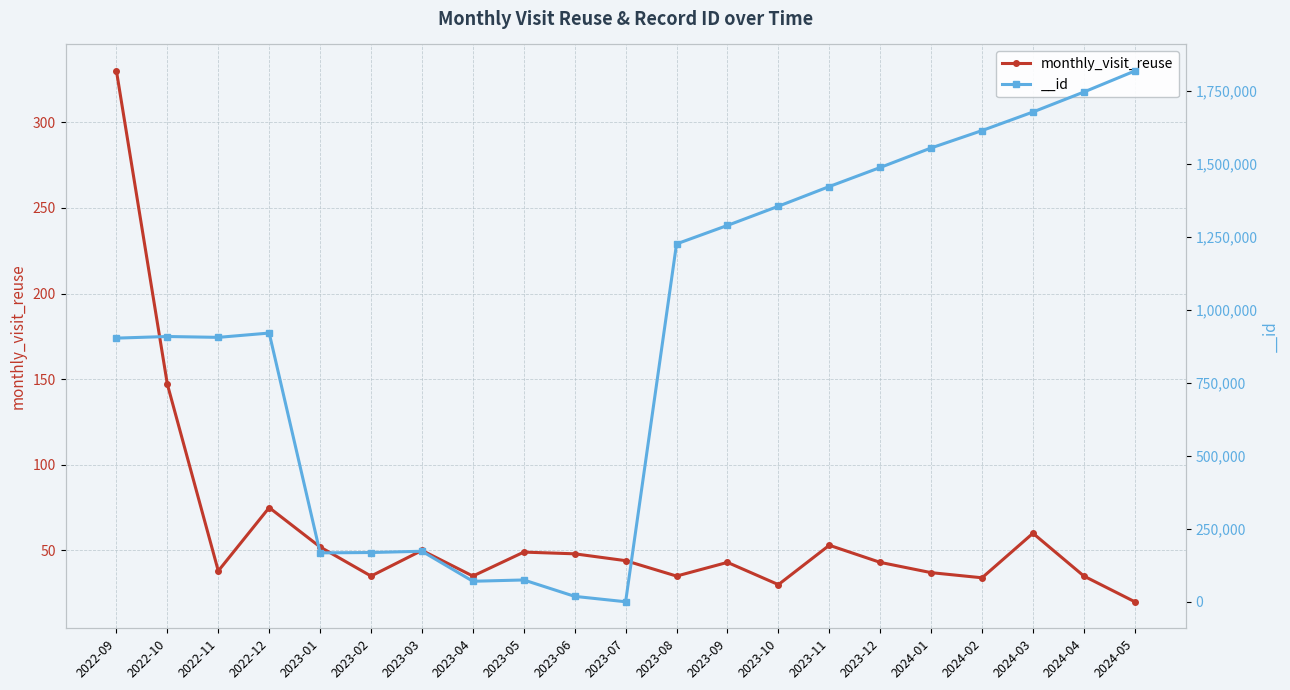

Is it true that the value at 2023-05 is 87?

False